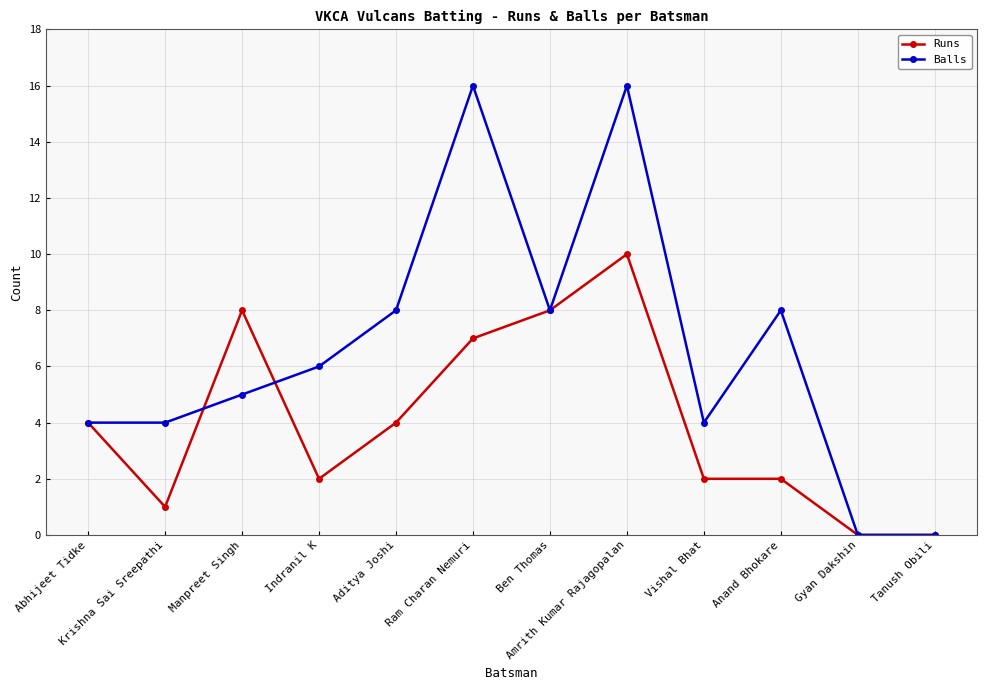

Read the Balls value at Ram Charan Nemuri.

16